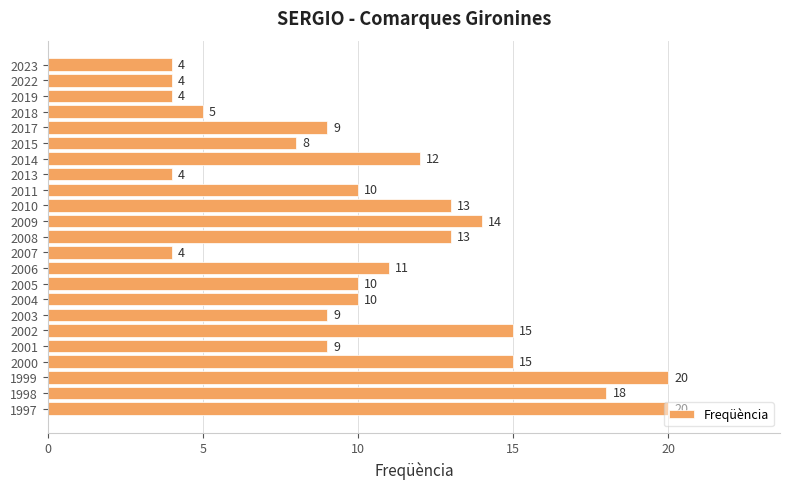

At which label is the value closest to 12?

2014